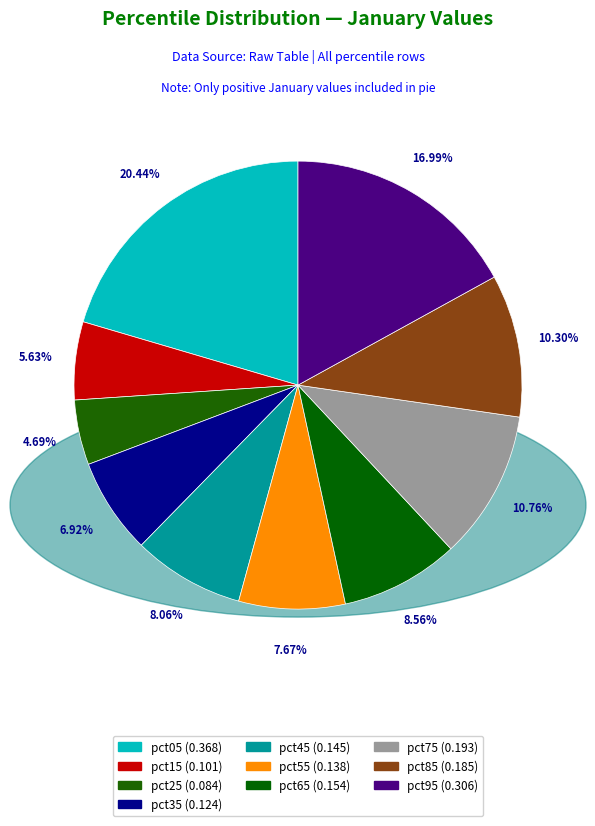

What percentage do pct75 and pct25 together represent?

15.4%